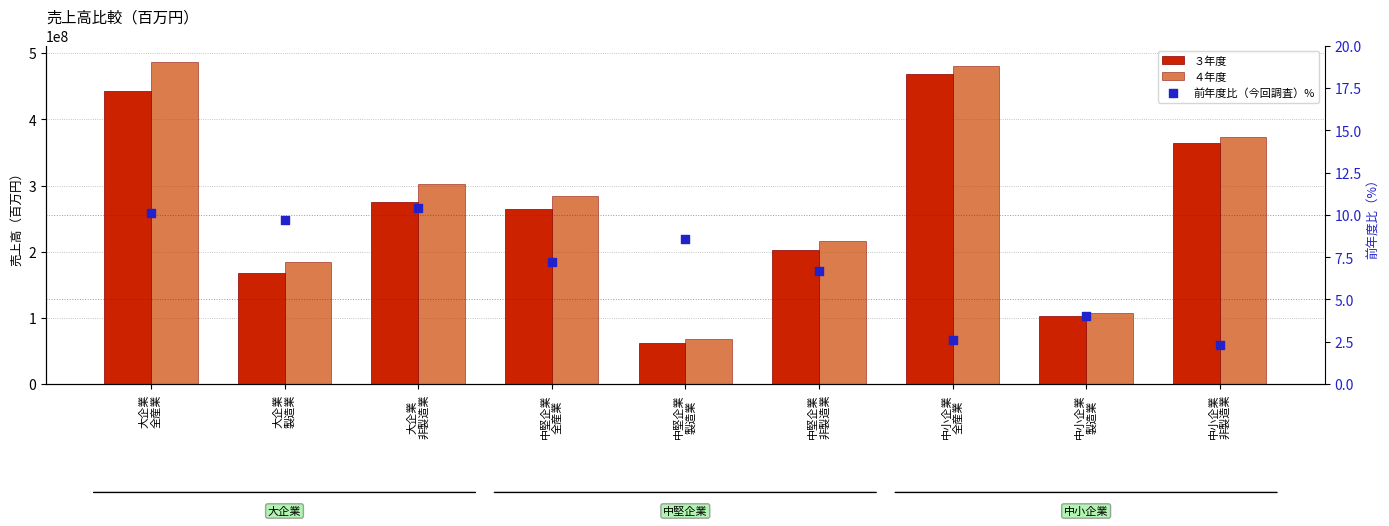

At how many categories does at least one series exceed 312032559?

3